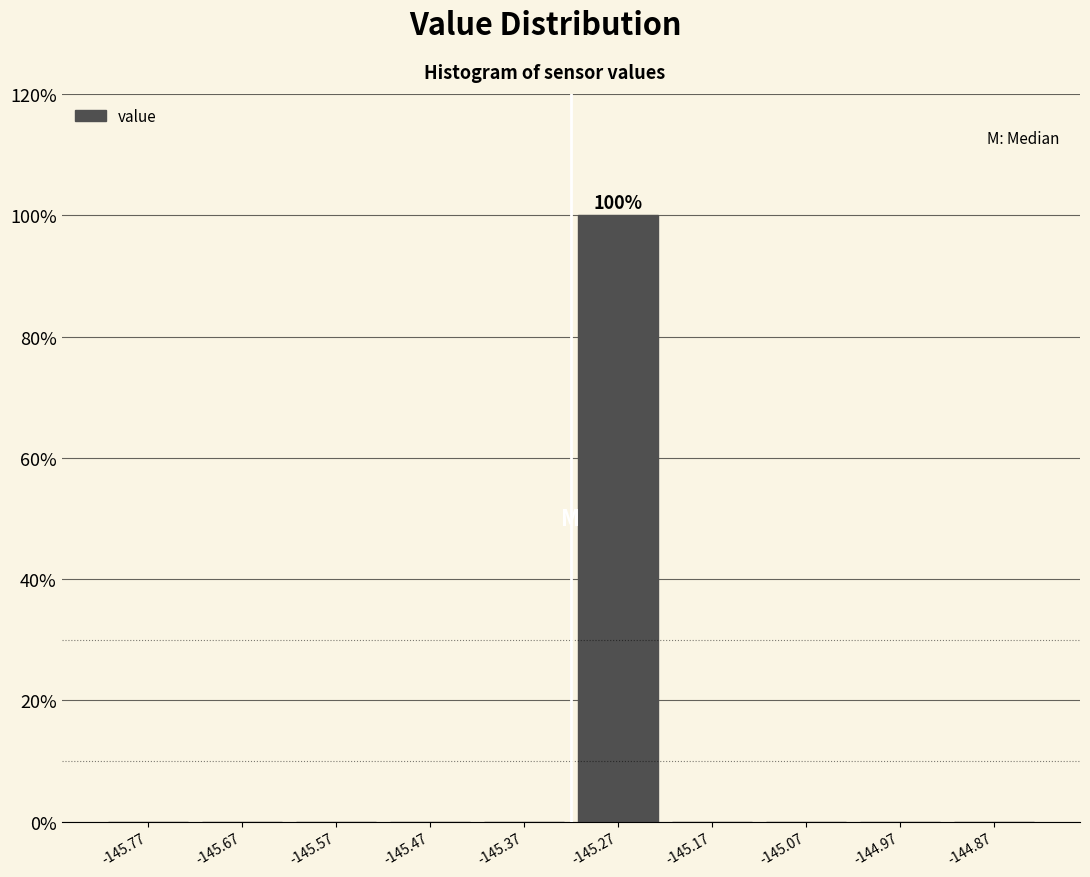

Which range on the x-axis has the tallest bar?

-145.32 to -145.22